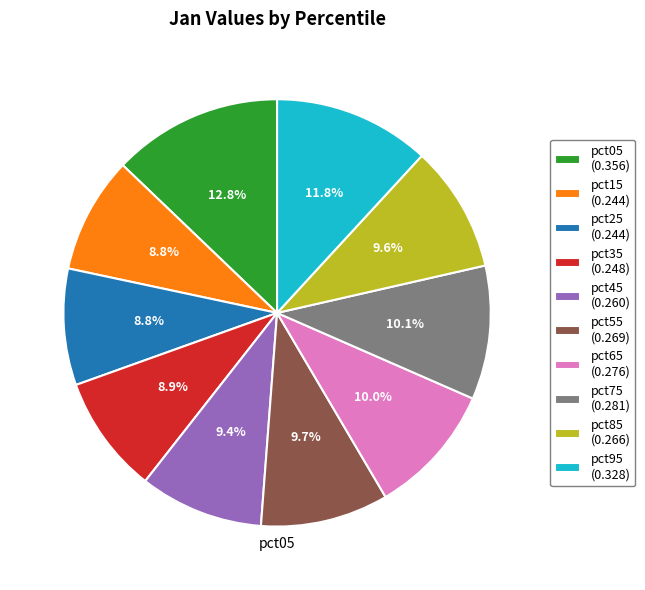

True or false: pct05 accounts for 13% of the total.

True